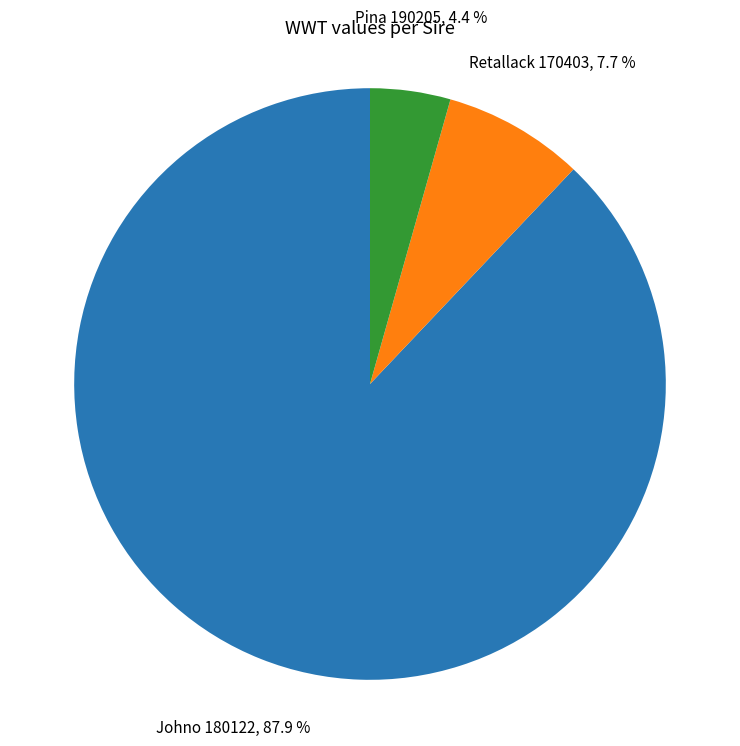

Is there a majority slice in this chart?

Yes